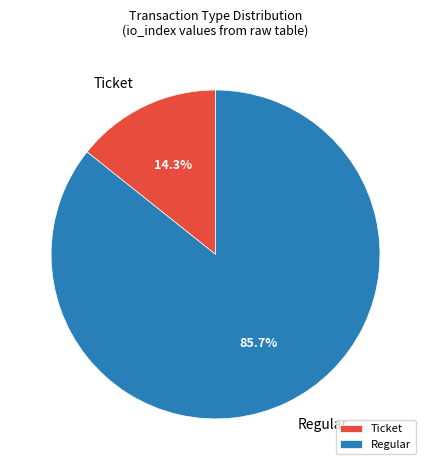

Which slice is the largest?

Regular